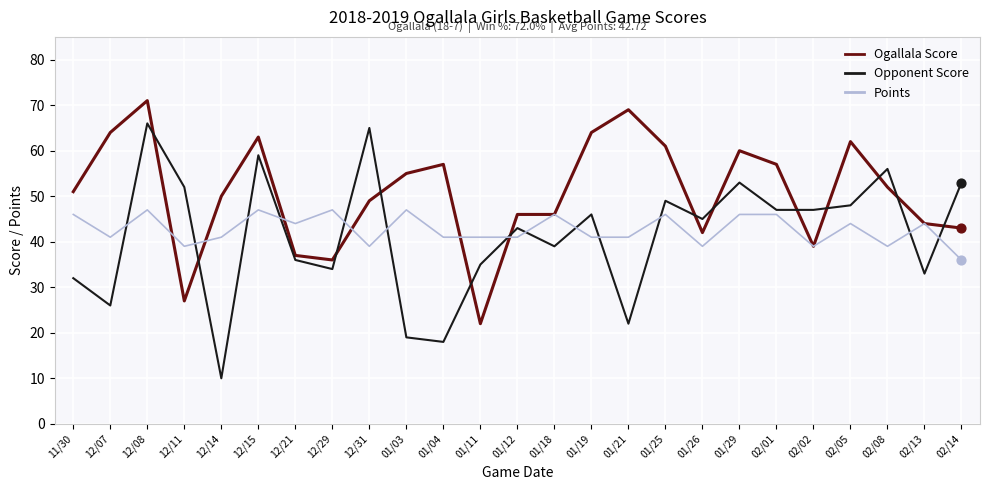

Which series has the largest total across all categories?

Ogallala Score